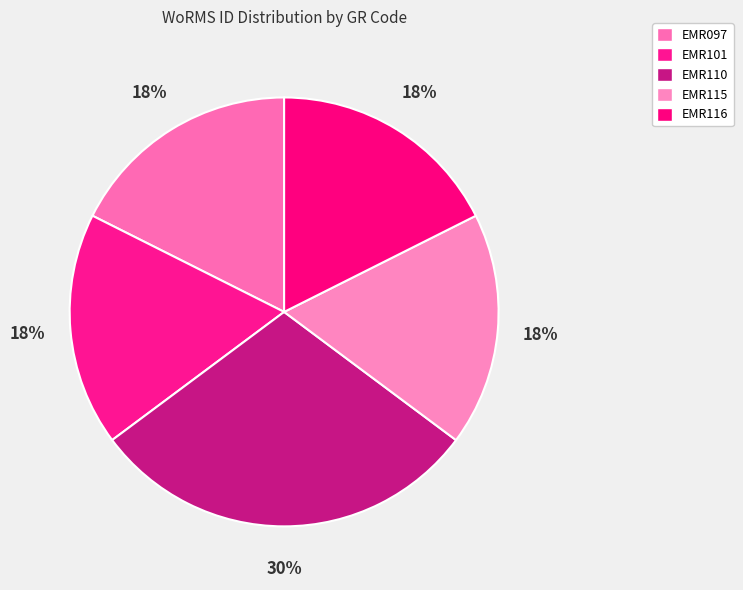

How many segments does this pie chart have?

5